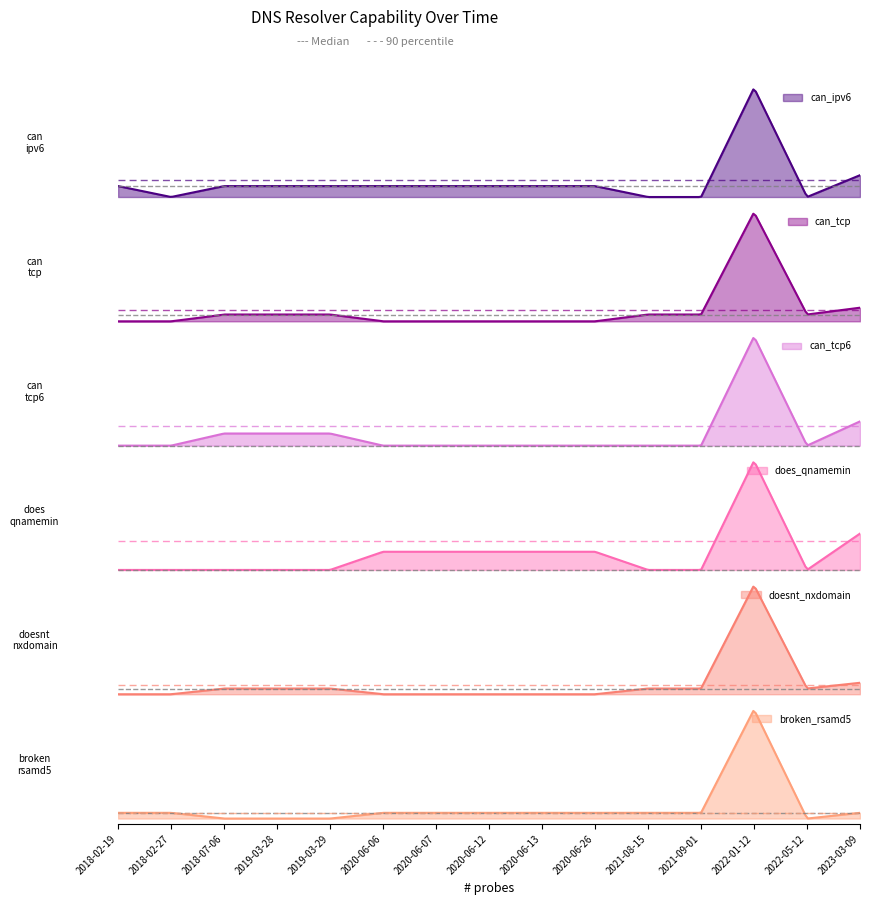

How many intersections are there between doesnt_nxdomain and broken_rsamd5?

2